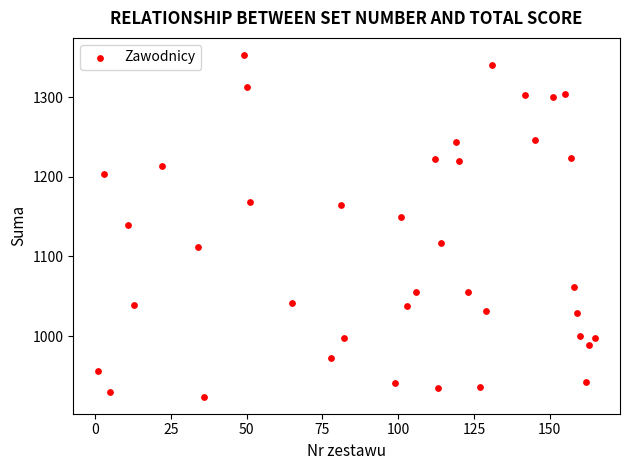

What is the range of Y values (max minus min)?

429